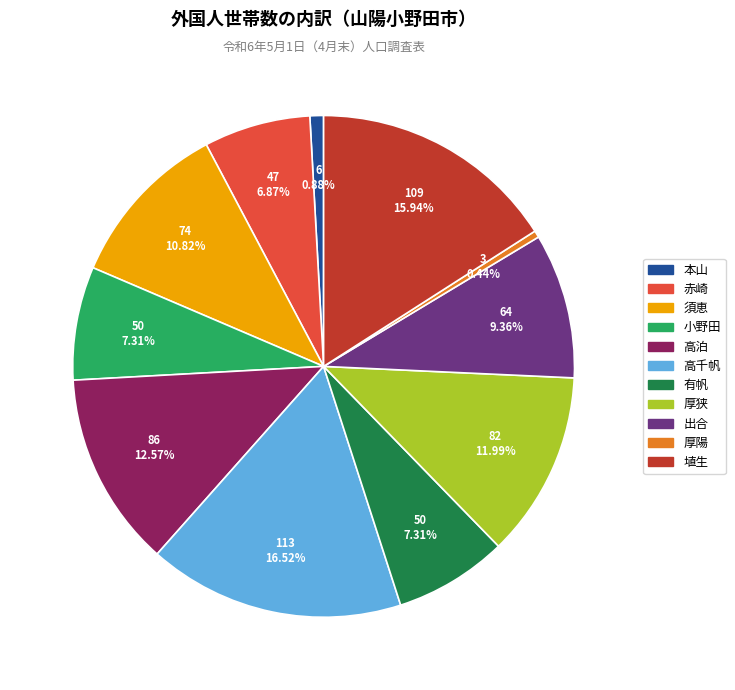

True or false: 出合 accounts for 9% of the total.

True